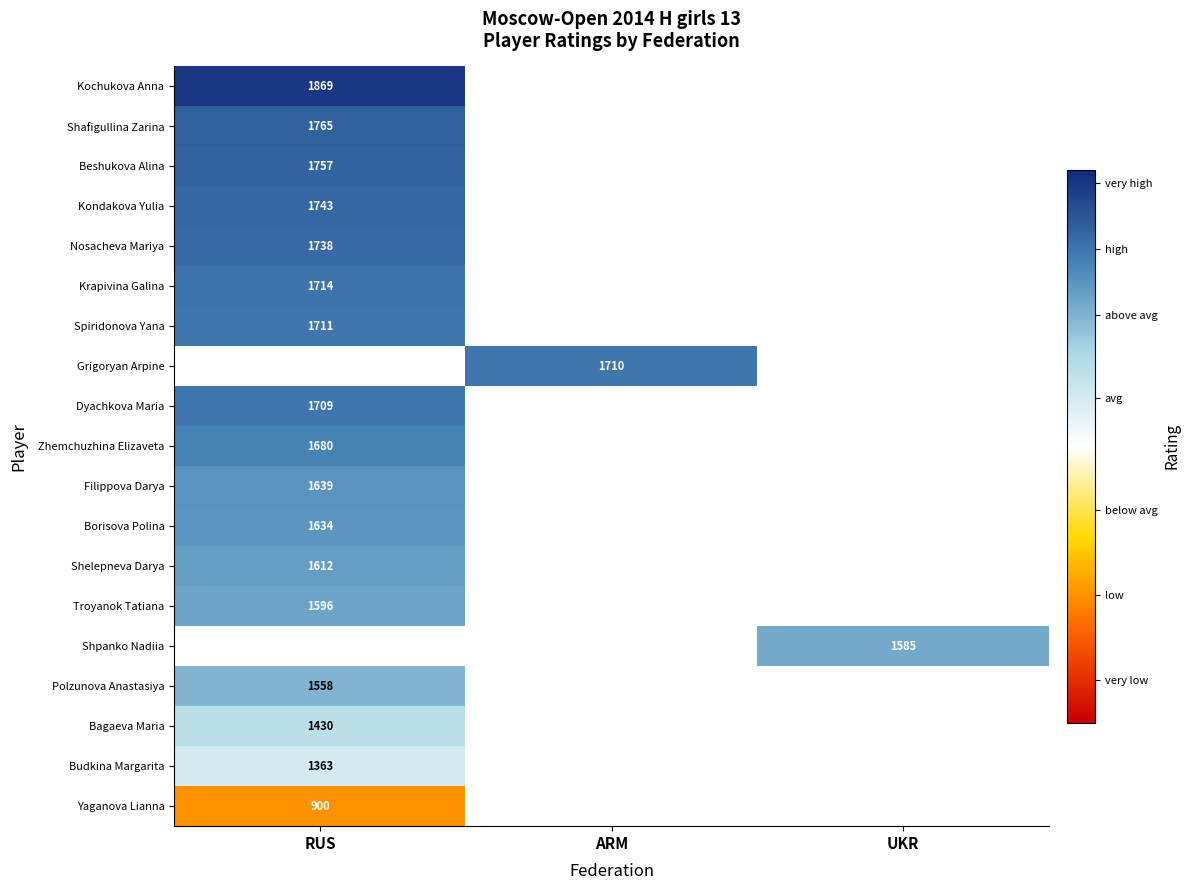

Which label corresponds to the smallest value in the chart?

RUS